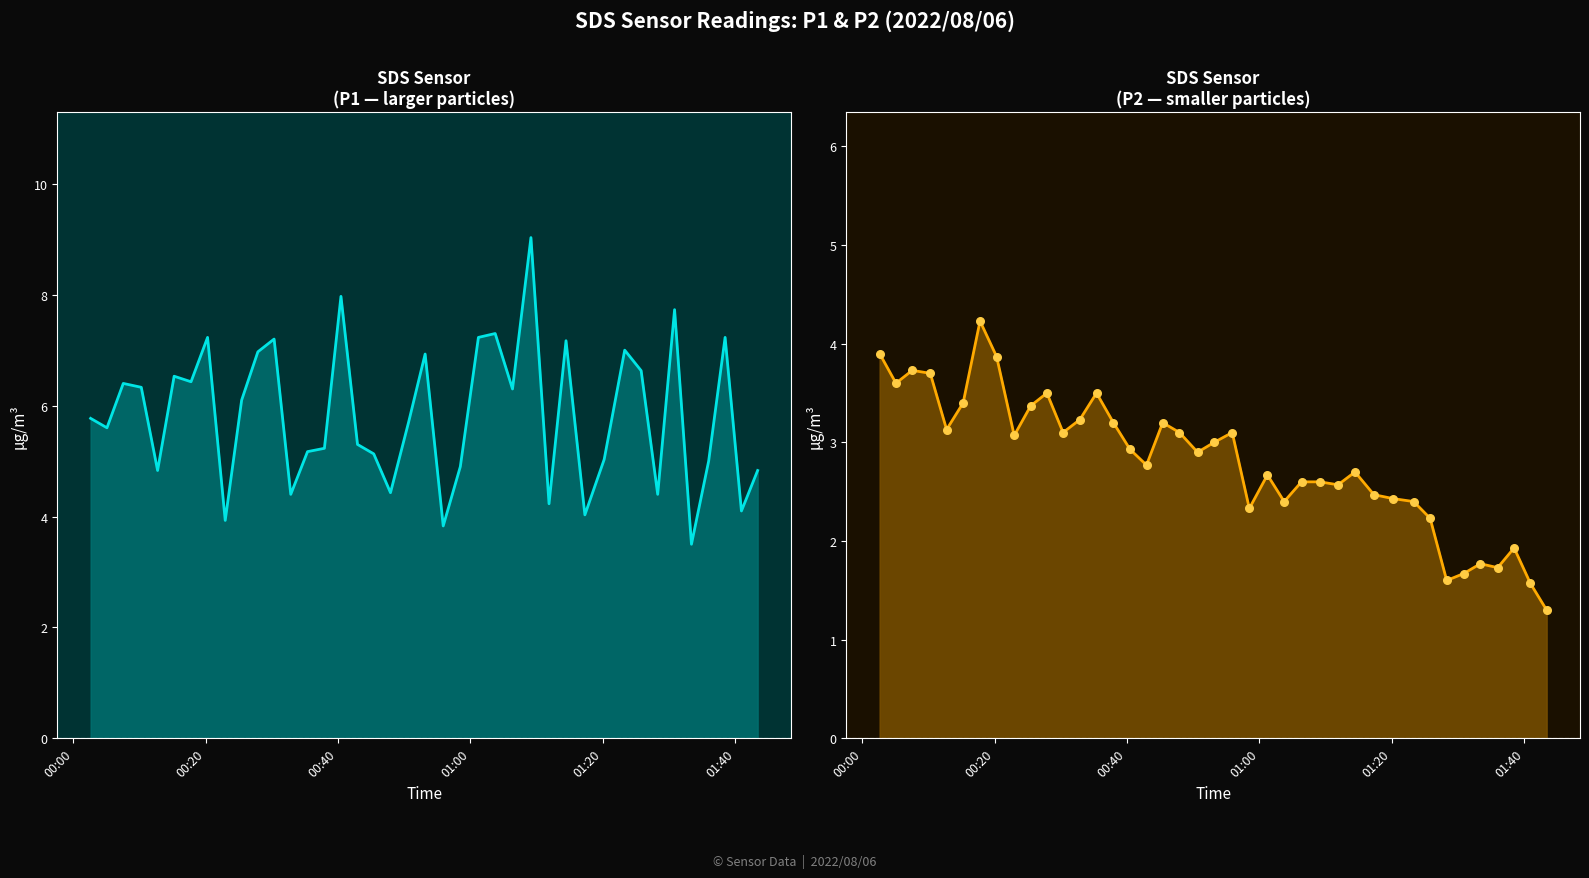

Which series reaches the maximum Y coordinate?

SDS_P1